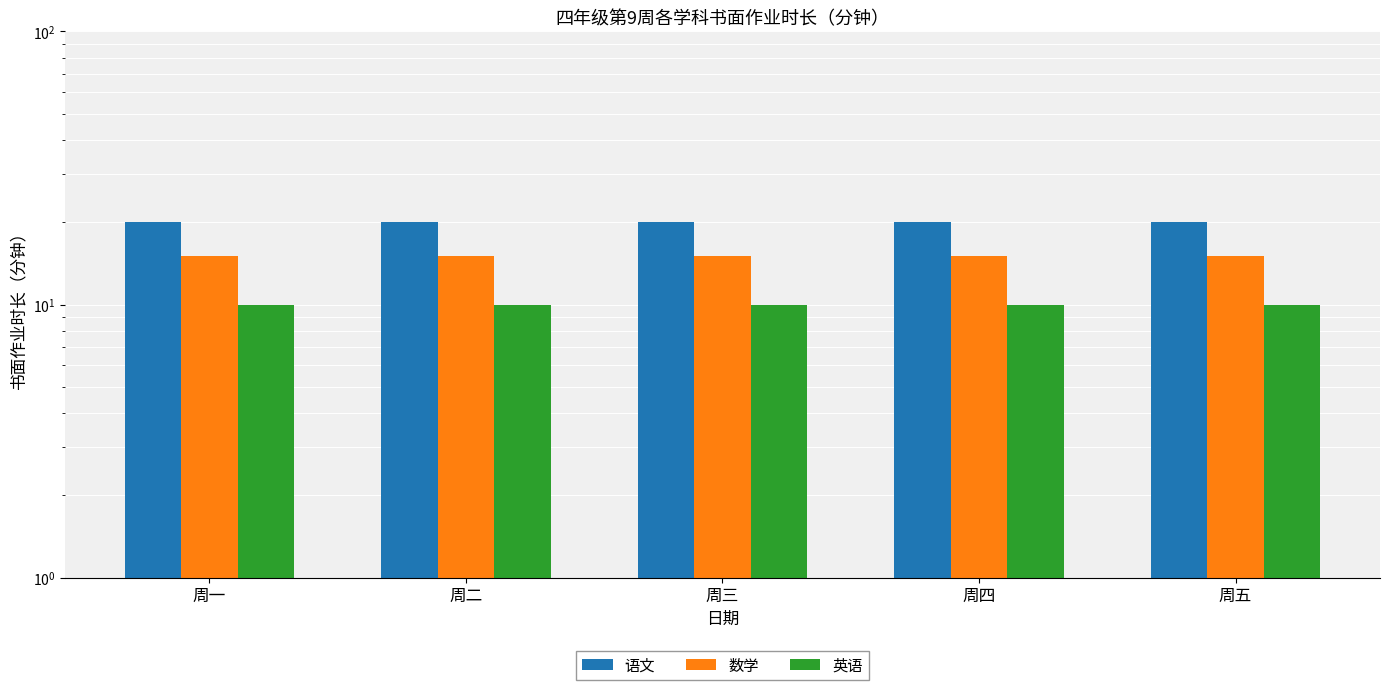

Reading right to left, extract all data points from this chart.

语文: 20	20	20	20	20
数学: 15	15	15	15	15
英语: 10	10	10	10	10